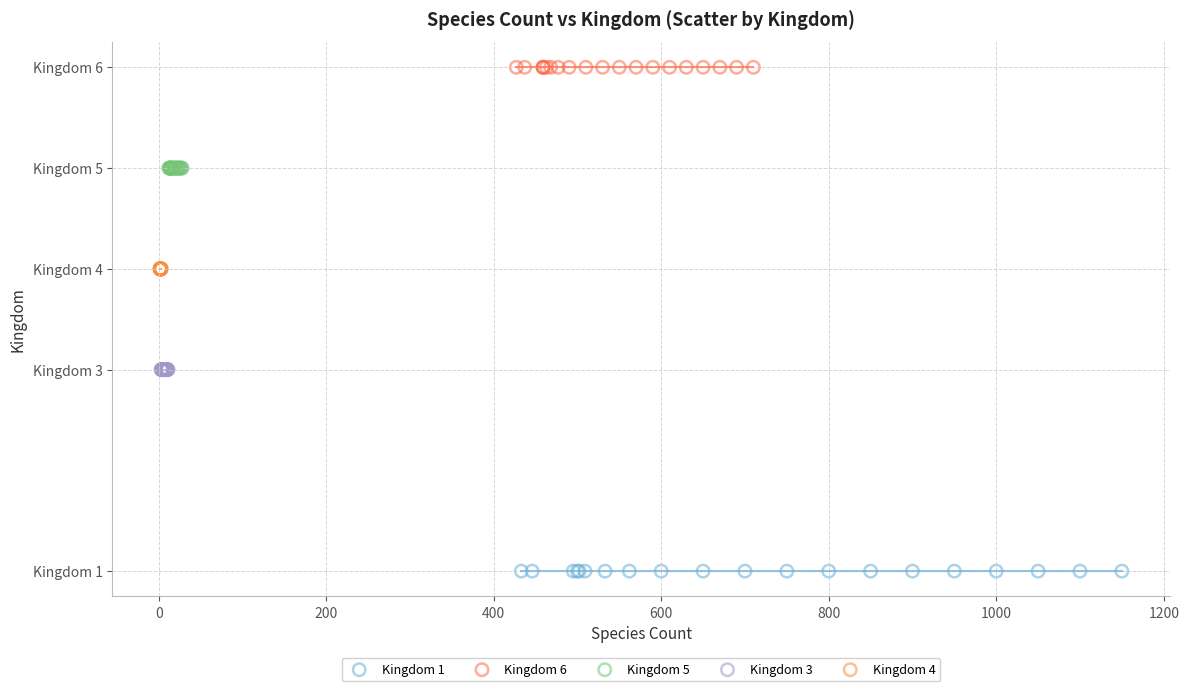

Which series contains the highest Y value?

Kingdom 6